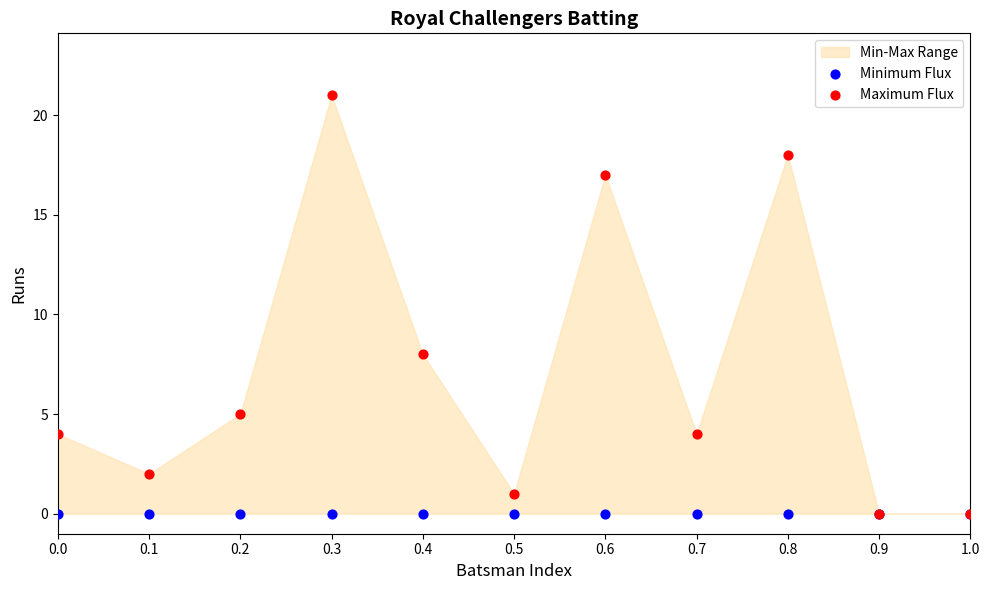

In the Maximum Flux series, what Y value is closest to 10?

8